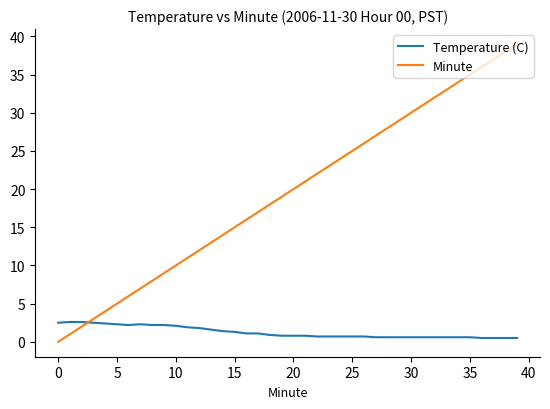

What is the average value of the Temperature (C) series?

1.3